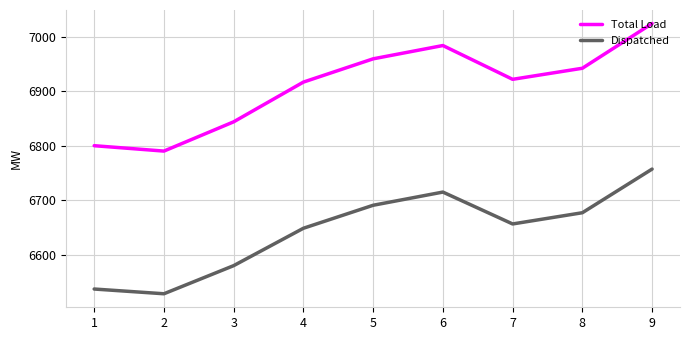

What is the highest value of the Total Load series?

7024.5